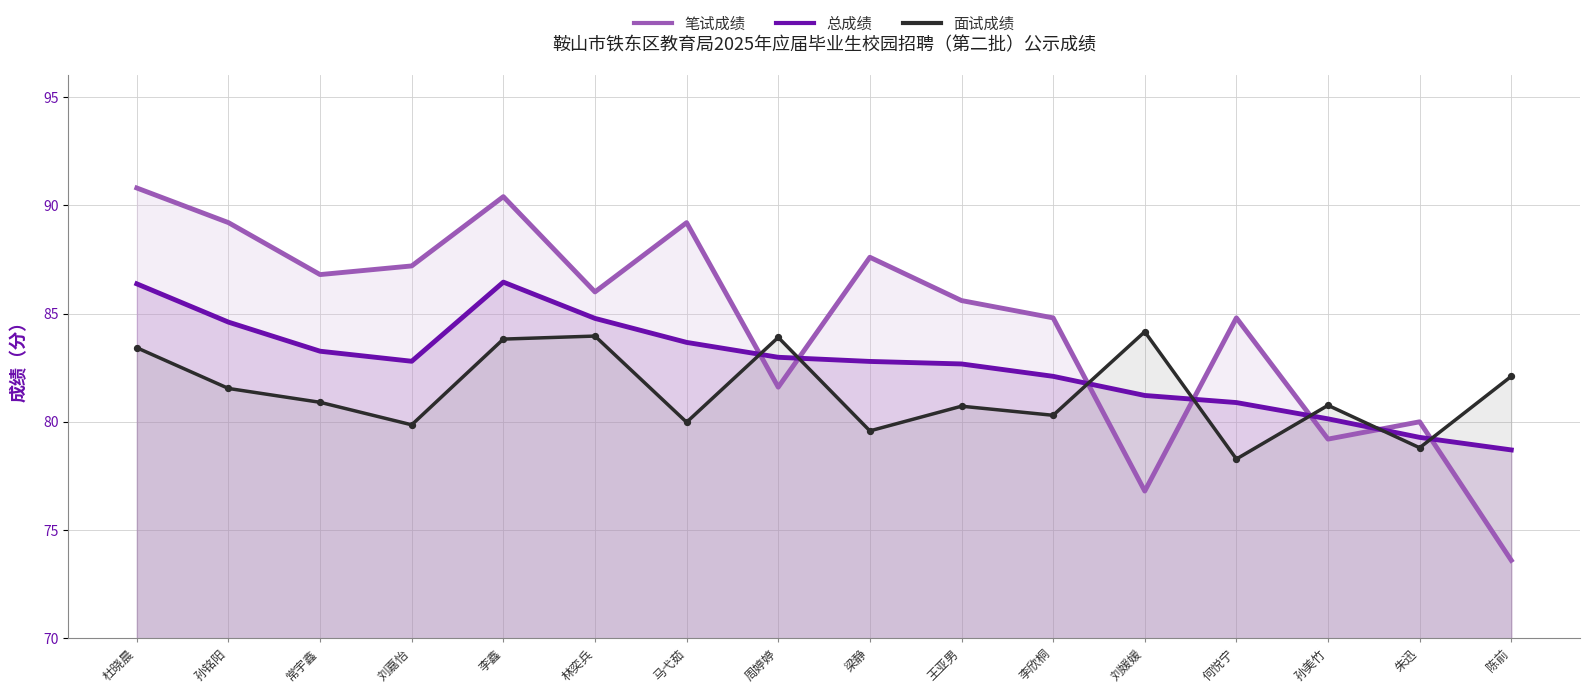

Is the value of 总成绩 at 林奕兵 greater than the value of 笔试成绩 at 李鑫?

No